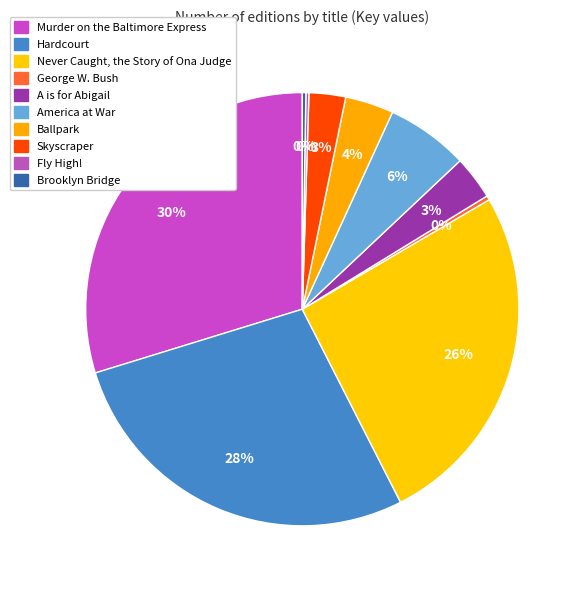

Which slice is the largest?

Murder on the Baltimore Express